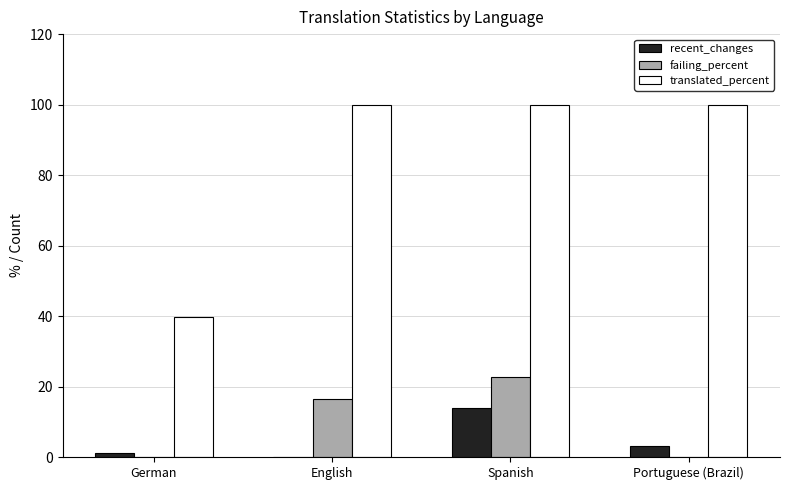

What is the total value across all series at Portuguese (Brazil)?

103.0